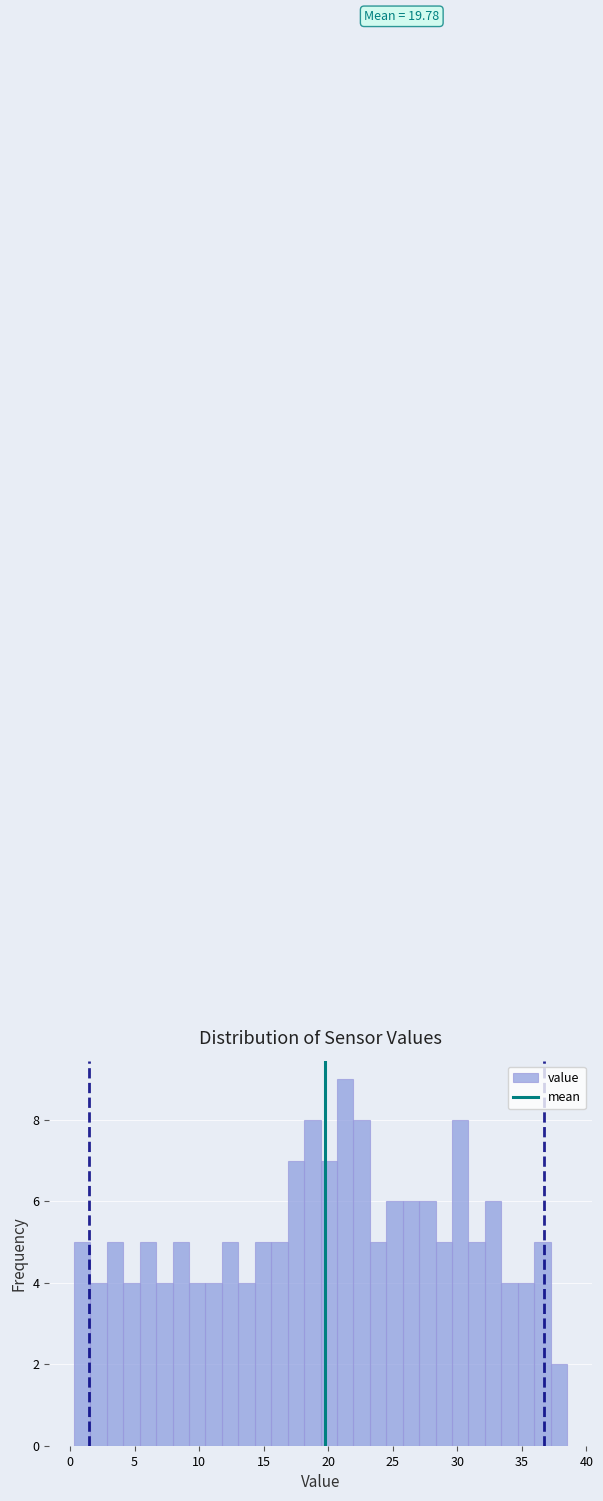

Read against the x-axis, roughly where is the centre of the tallest bar?

21.5